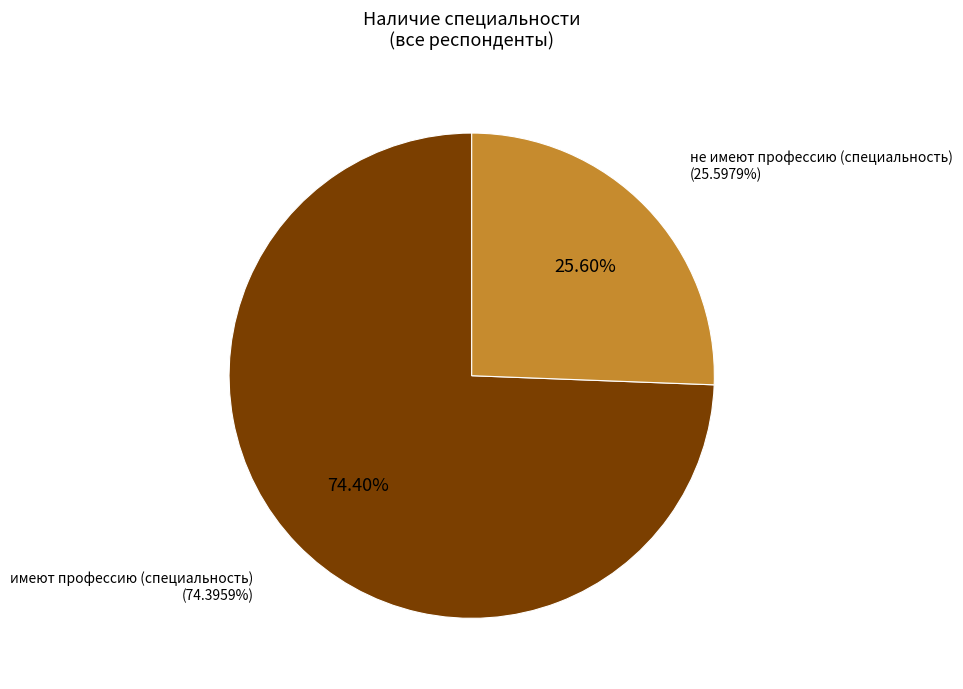

Count the number of slices in the pie.

2